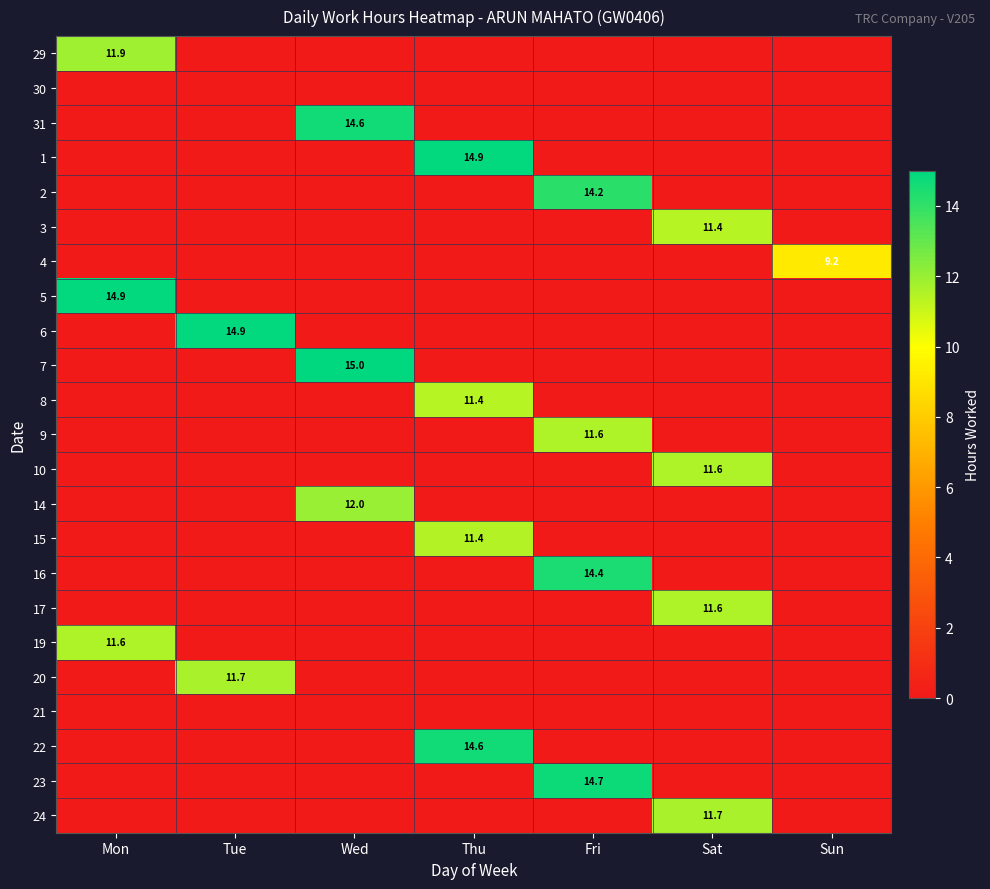

Count the number of data series in this chart.

23